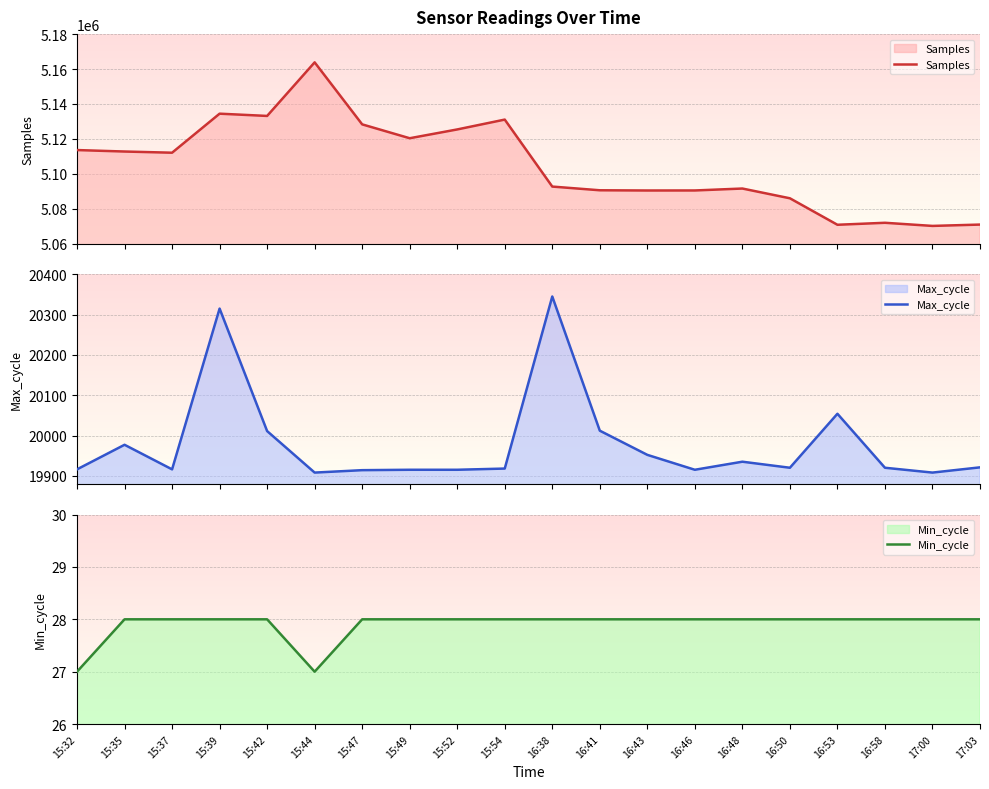

Is the value of Min_cycle at 15:35 greater than the value of Max_cycle at 16:43?

No